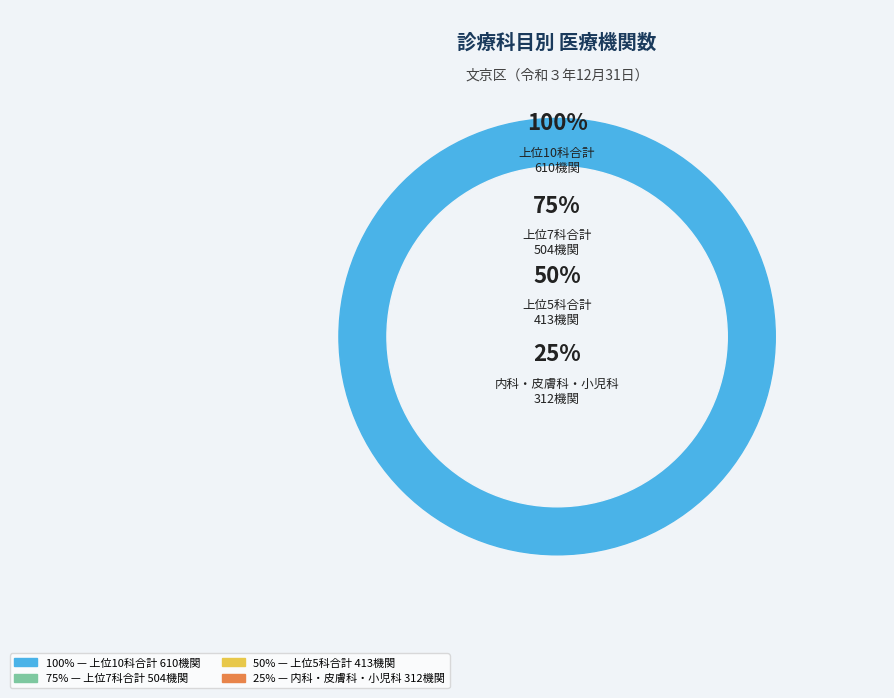

To the nearest percent, what portion does 整形外科 represent?

6%